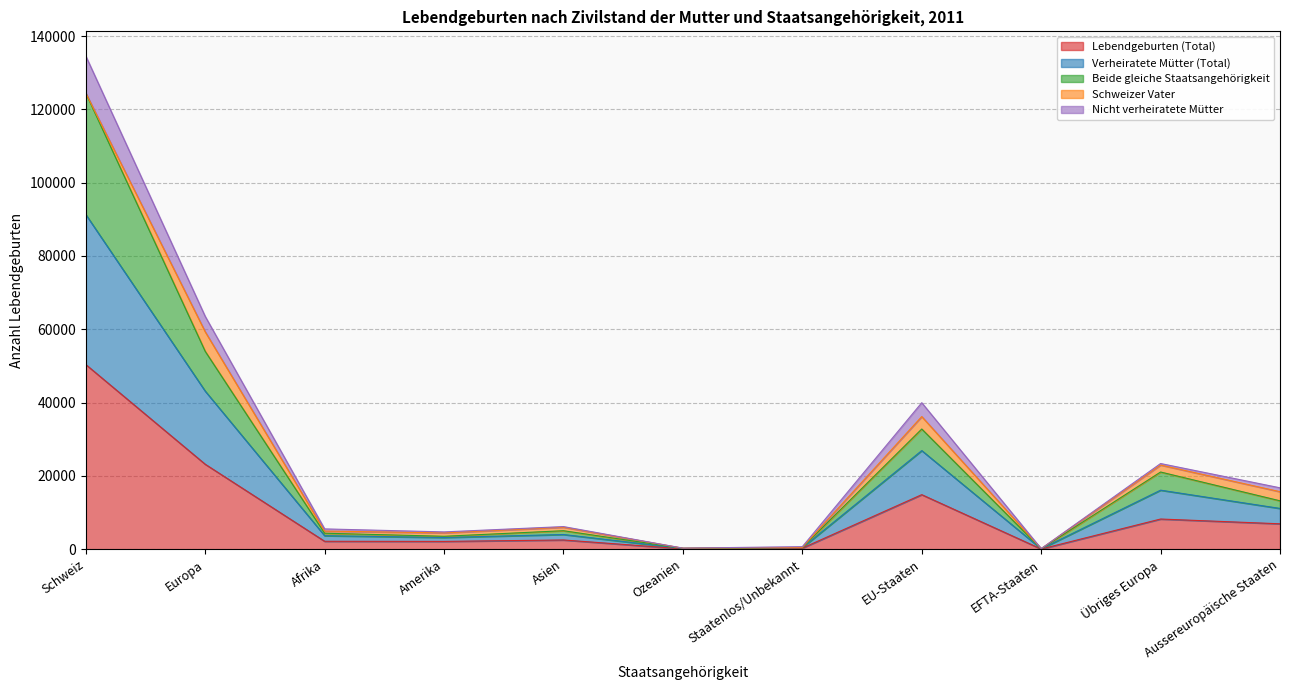

Where is the first local minimum for Verheiratete Mütter (Total)?

Amerika